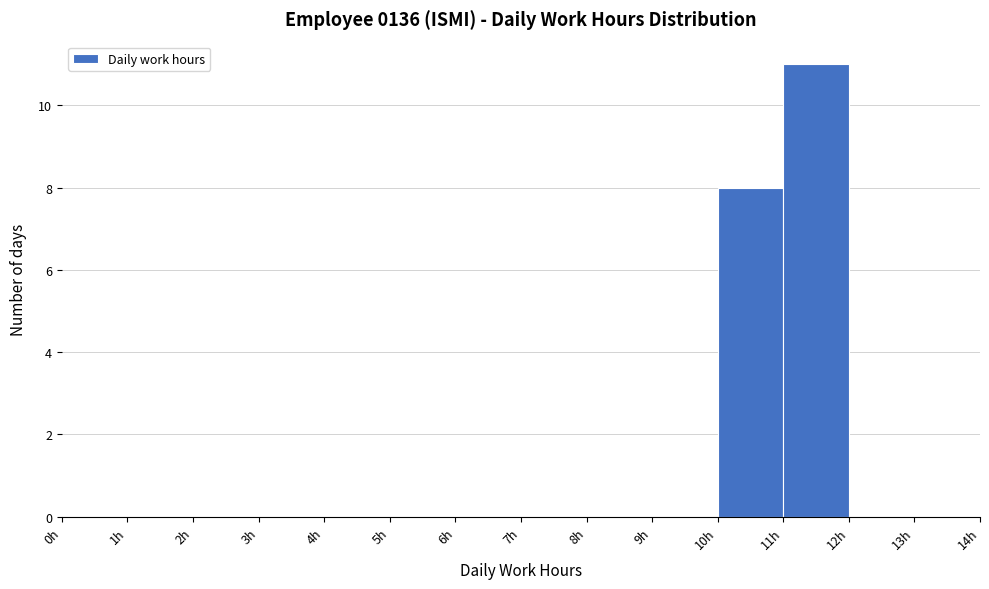

Reading left to right, list every bar in this chart as the range it spans on the x-axis followed by its height. The values are not printed on the chart, so give them approximately, as read against the axis.

0 to 1: 0
1 to 2: 0
2 to 3: 0
3 to 4: 0
4 to 5: 0
5 to 6: 0
6 to 7: 0
7 to 8: 0
8 to 9: 0
9 to 10: 0
10 to 11: 8
11 to 12: 11
12 to 13: 0